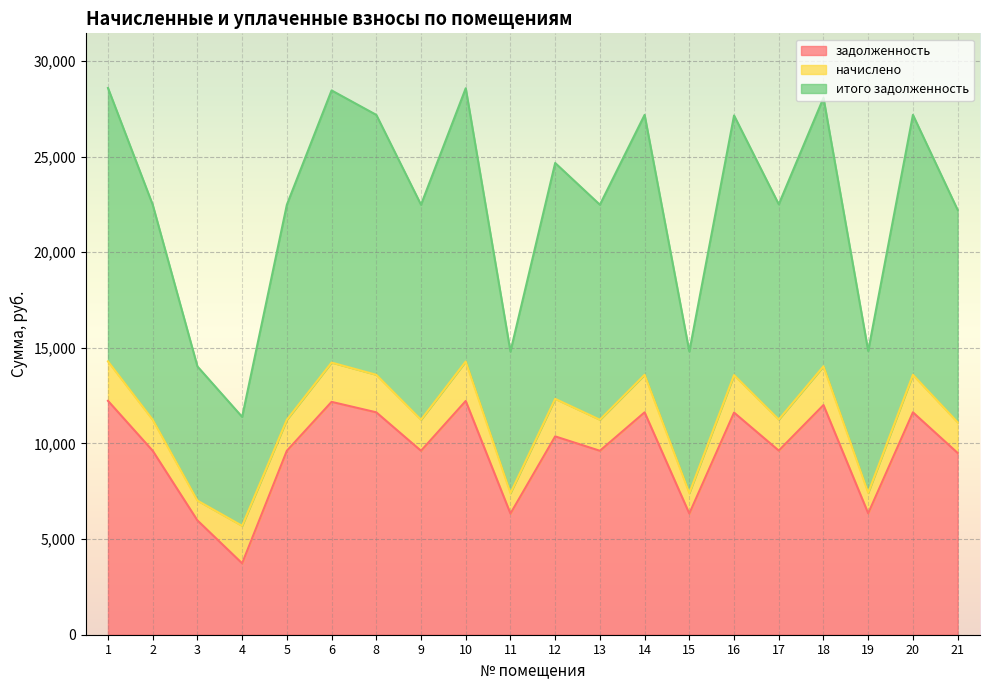

What is the total value across all series at 12?

24668.2